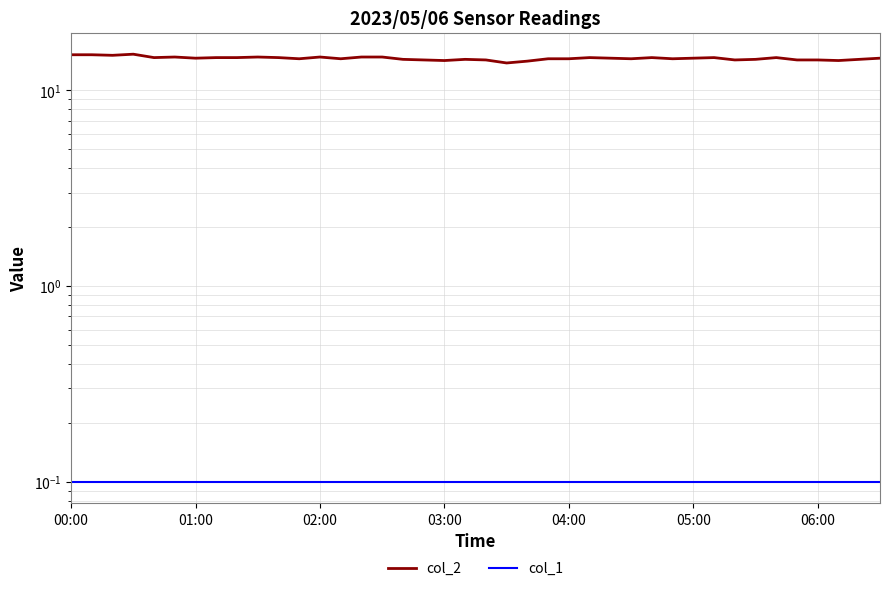

Is it true that col_1 equals 0.1 at 11?

True